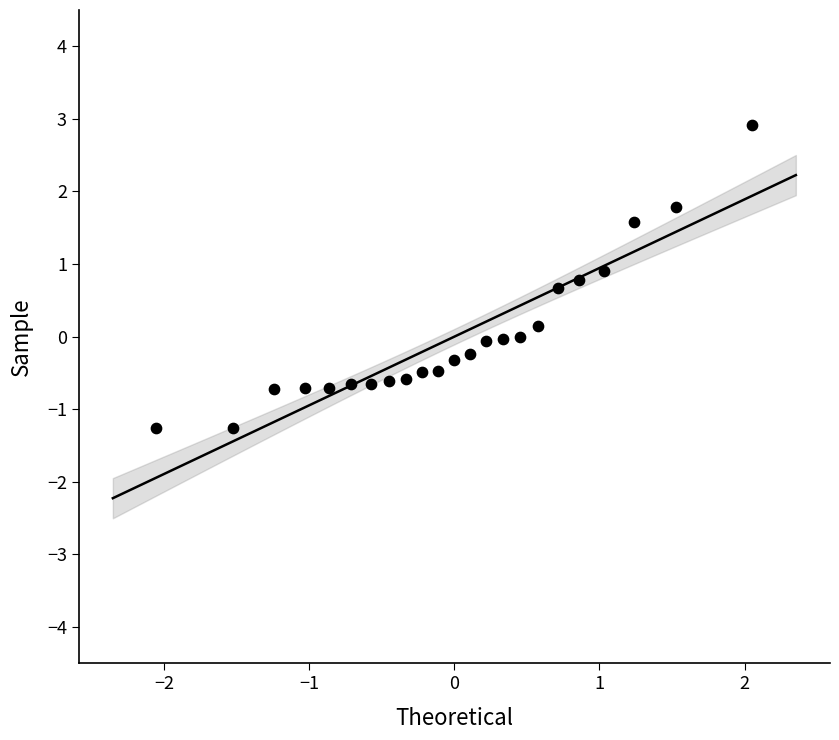

What is the range of Y values (max minus min)?

4.2